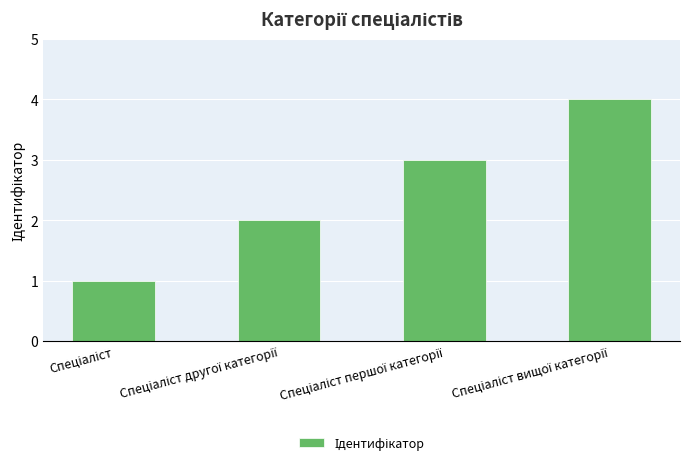

What is the sum of all values?

10